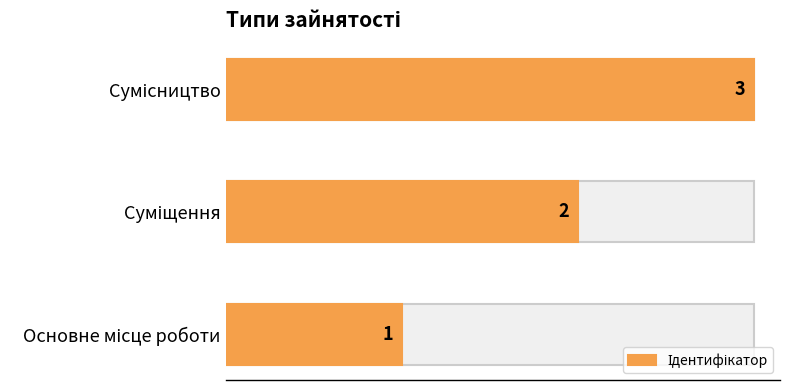

Which category has the lowest value across all series?

Основне місце роботи